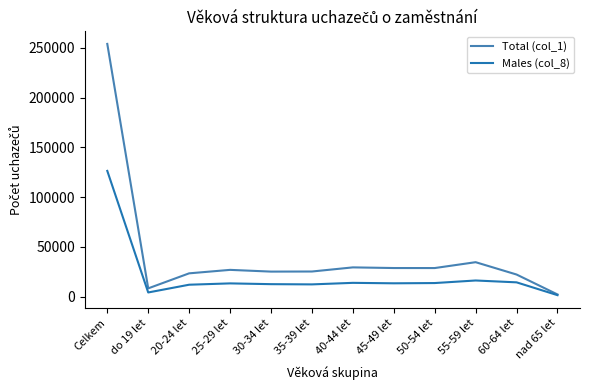

What is the difference between the highest and lowest values at 55-59 let?

18404